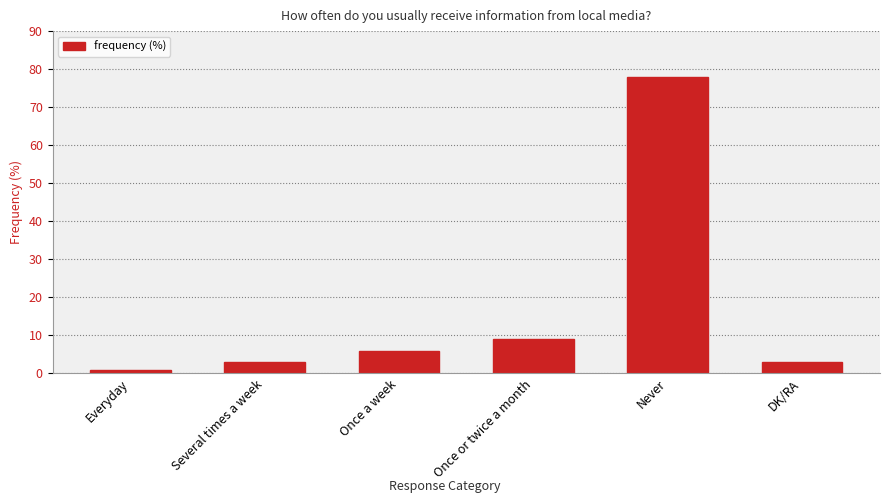

What position from the right is Once a week?

4